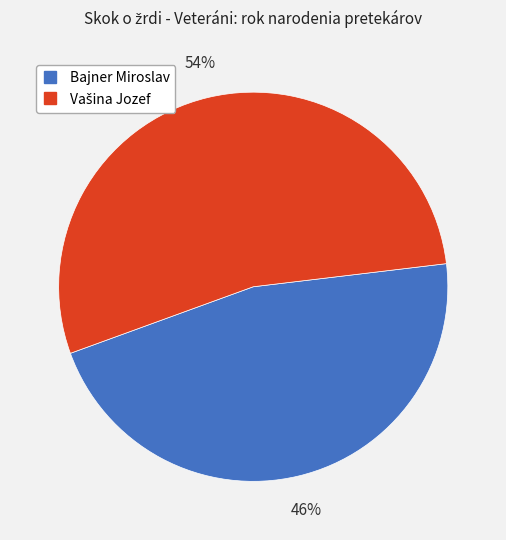

To the nearest percent, what is the average slice percentage?

50%